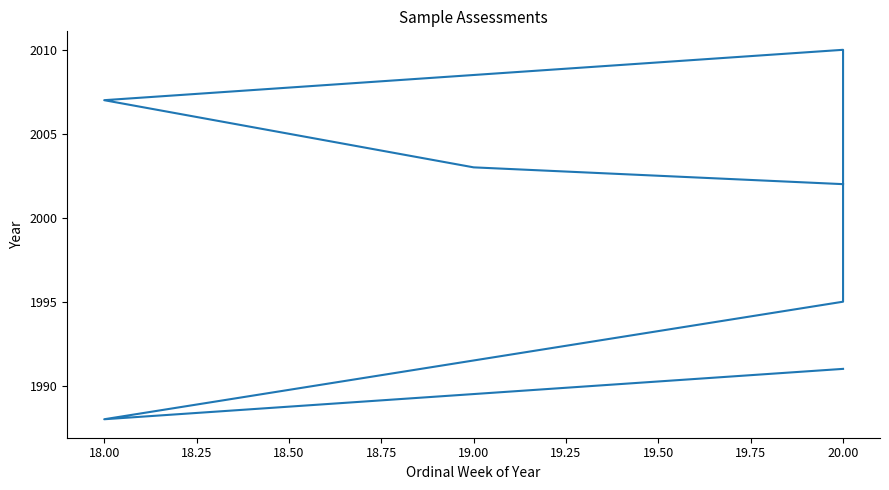

What is the sum of the values at 18.00 and 20.00?

3990